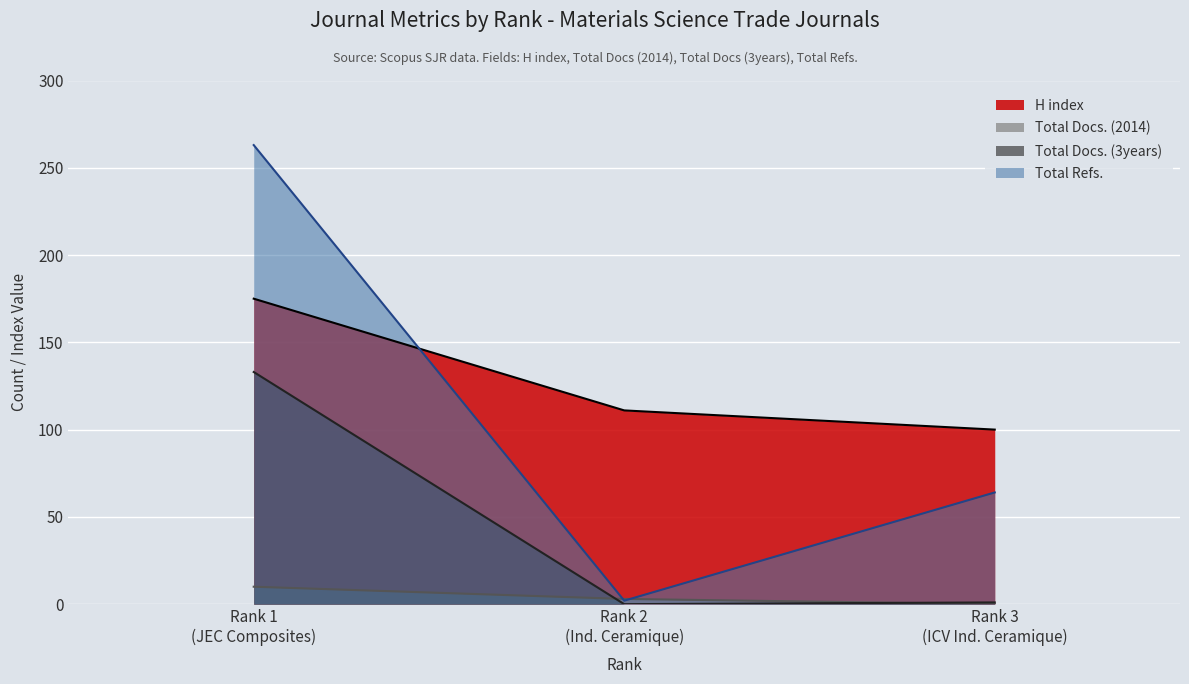

What is the difference between the maximum and minimum values in the Total Docs. (3years) series?

133